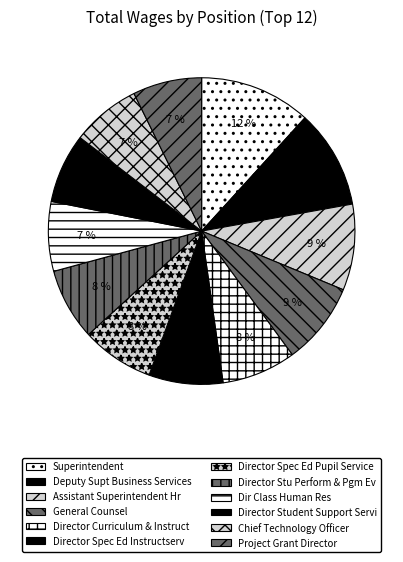

Rank the categories by value from lowest to highest.

Project Grant Director, Chief Technology Officer, Director Student Support Service, Dir Class Human Res, Director Stu Perform & Pgm Ev, Director Spec Ed Pupil Service, Director Spec Ed Instructserv, Director Curriculum & Instruction, General Counsel, Assistant Superintendent Hr, Deputy Supt Business Services, Superintendent